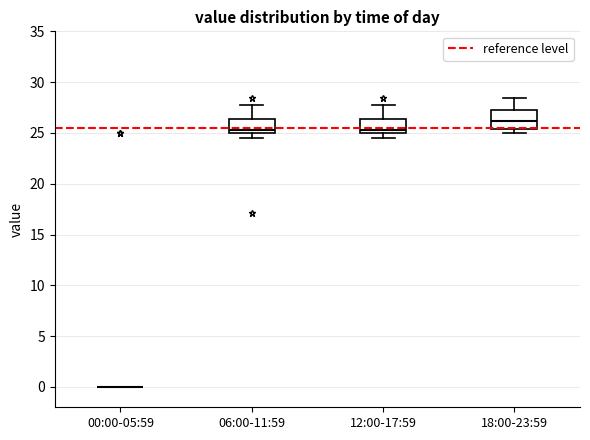

Which box is the tallest, from its lower edge to its upper edge?

18:00-23:59